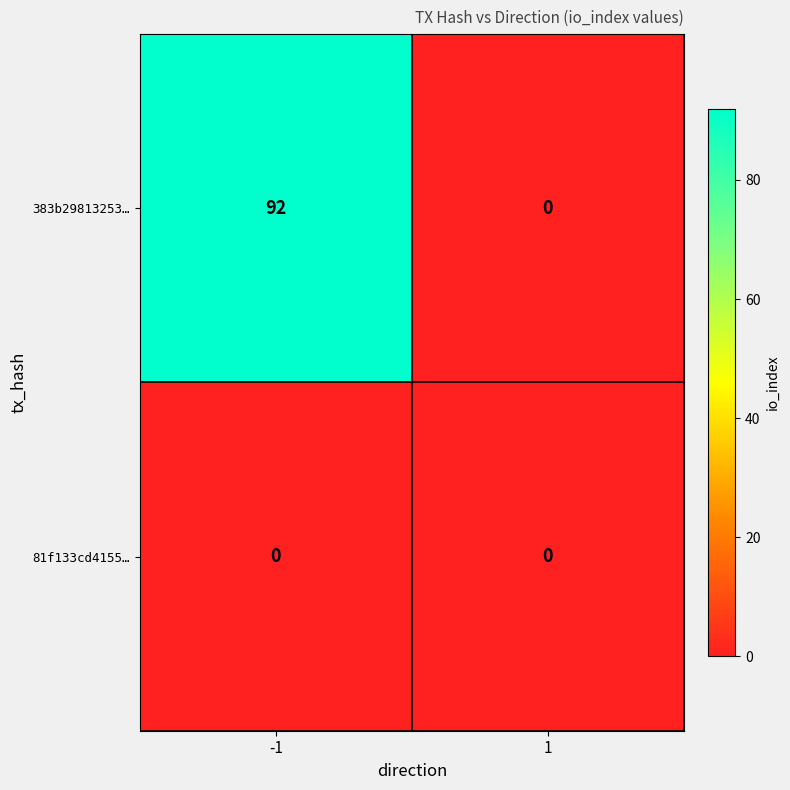

List the series in order of their overall mean, lowest first.

81f133cd4155…, 383b29813253…